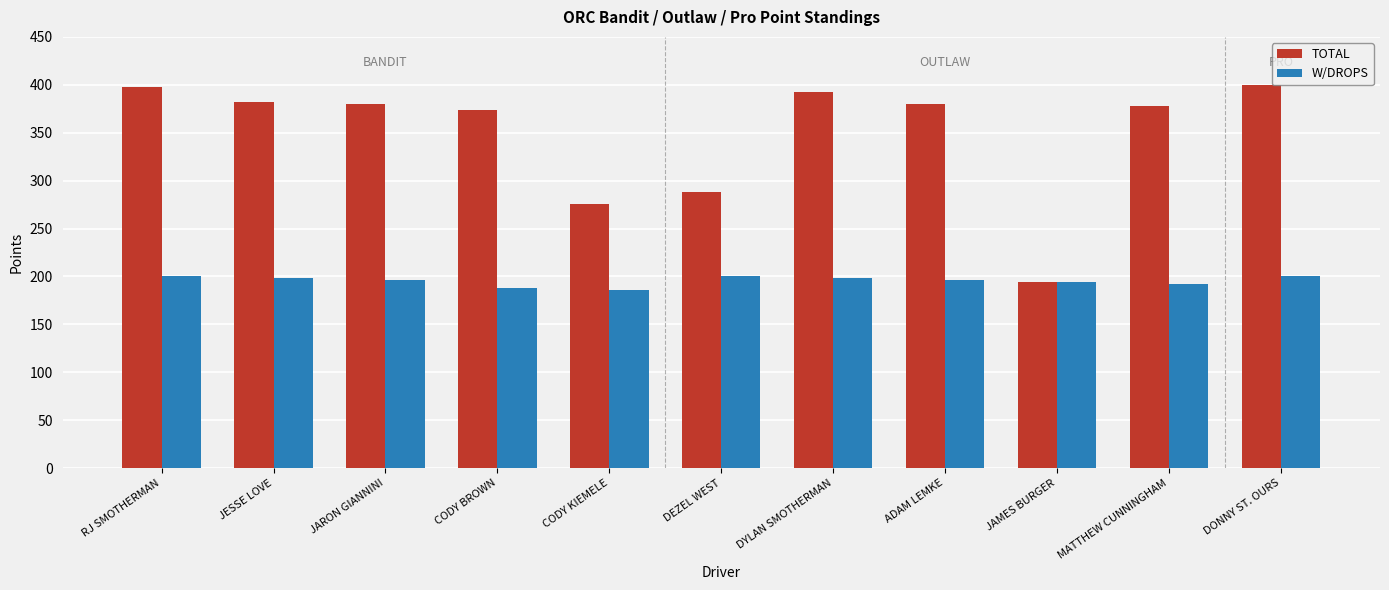

How many bars are there in each group?

2